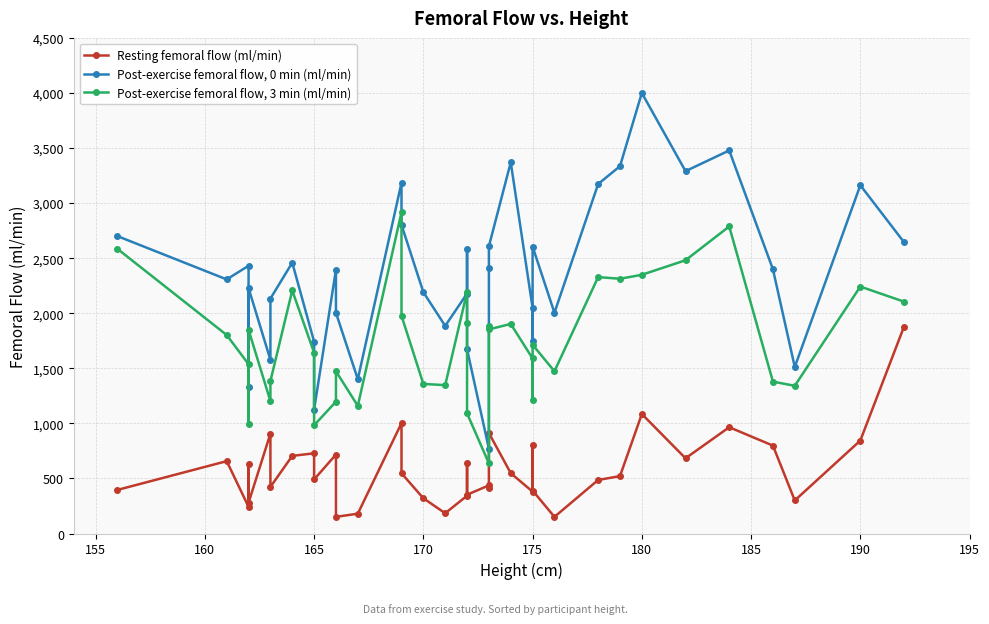

What is the lowest value of the Post-exercise femoral flow, 3 min (ml/min) series?

637